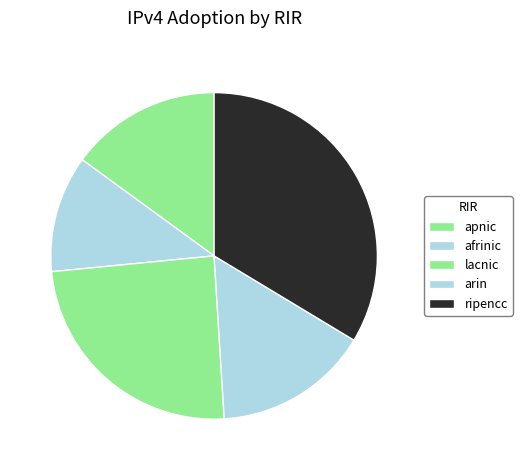

Does apnic account for over 50% of the chart?

No